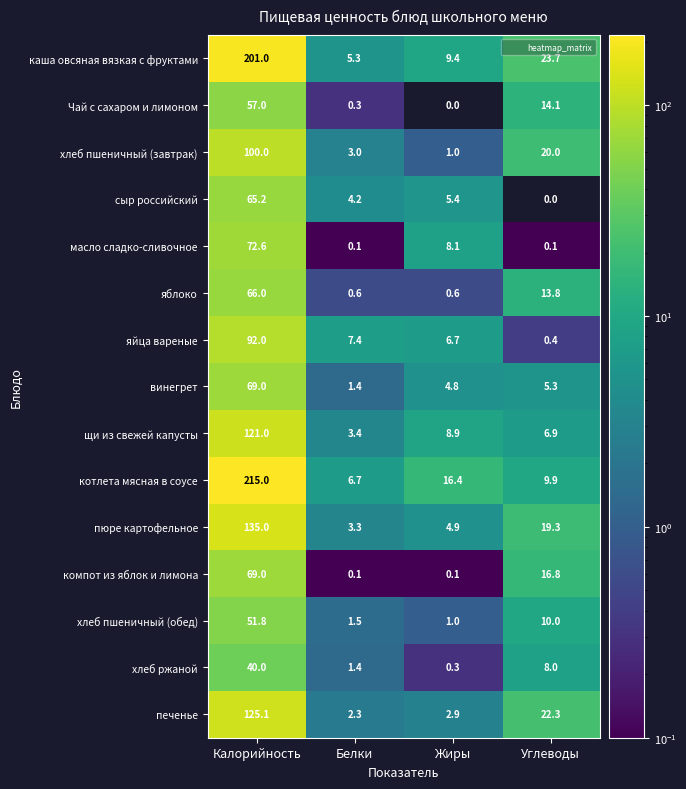

How many series are shown in this chart?

15